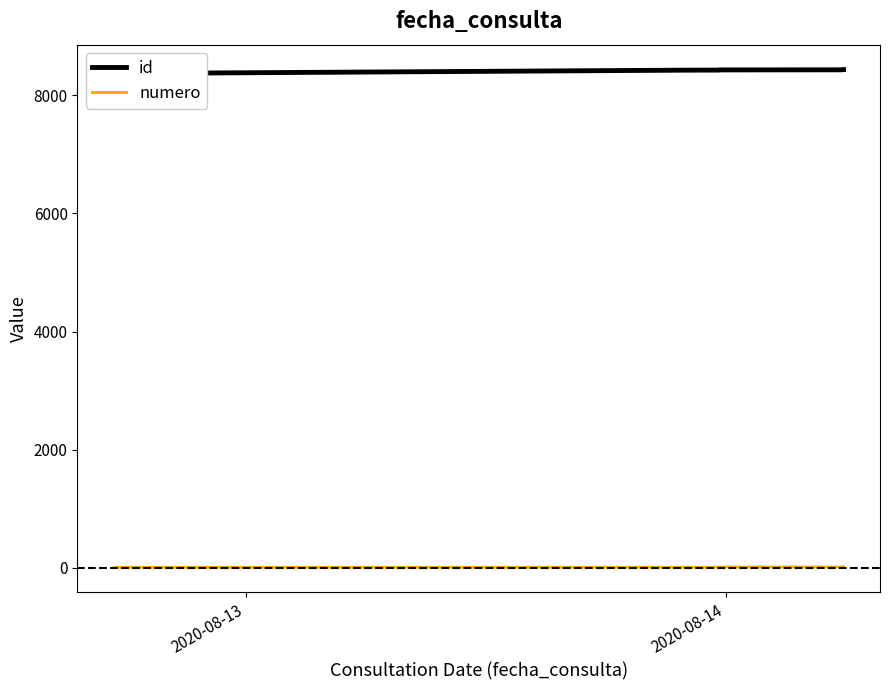

True or false: id and numero cross at least once.

False